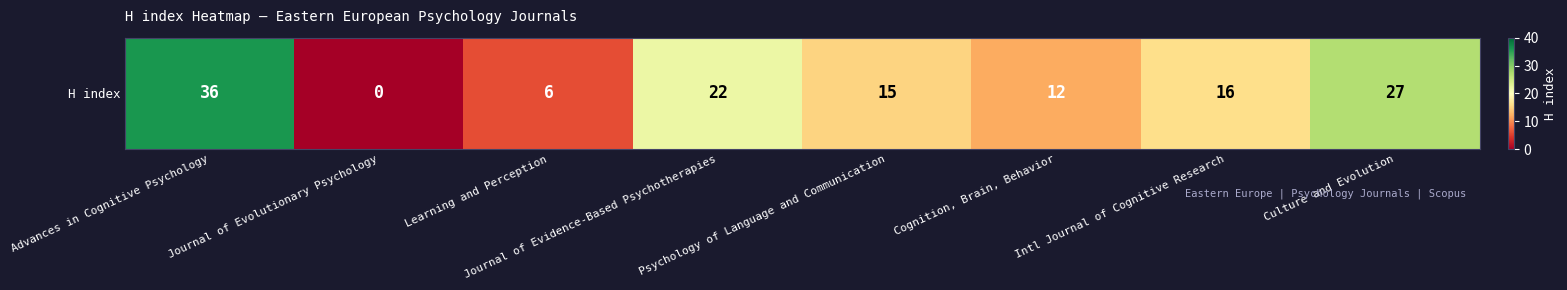

What is the difference between the maximum and second lowest values?

30